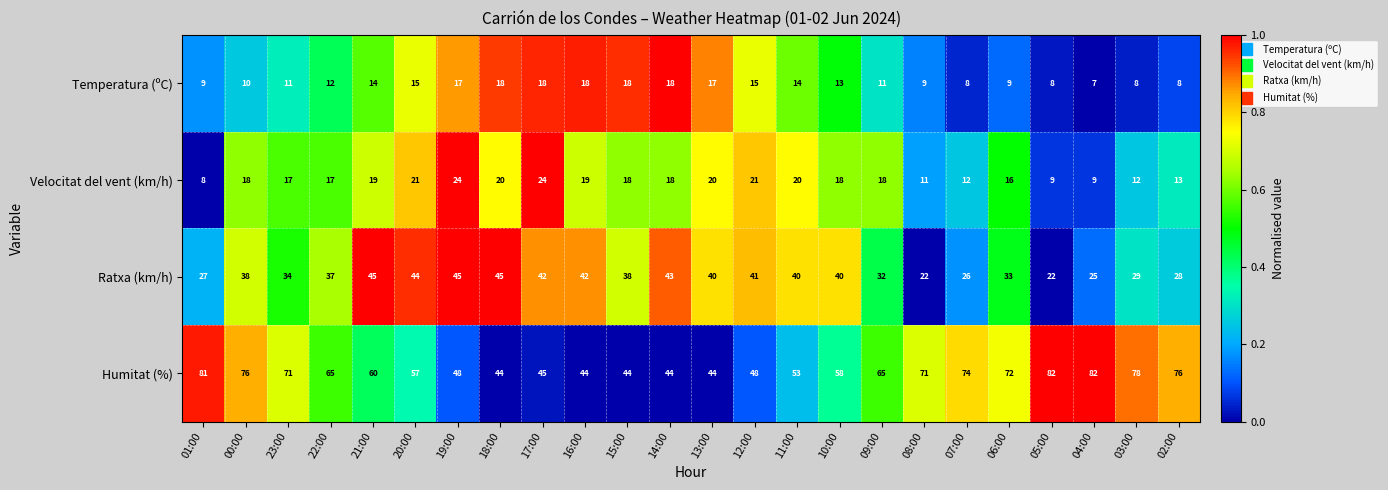

What is the sum of all Velocitat del vent (km/h) values?

402